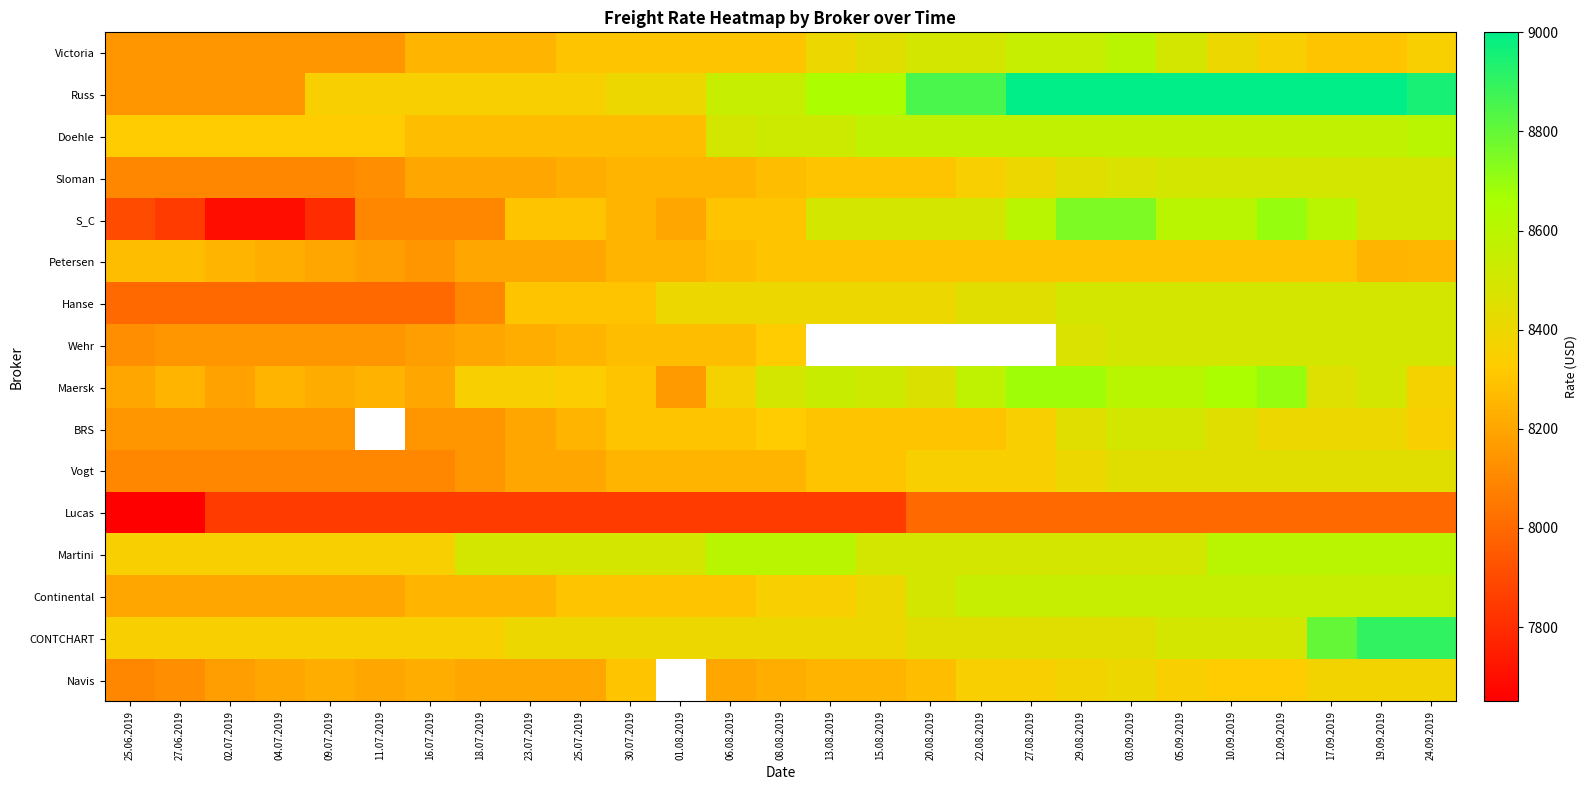

What is the average value of the Hanse series?

8307.4